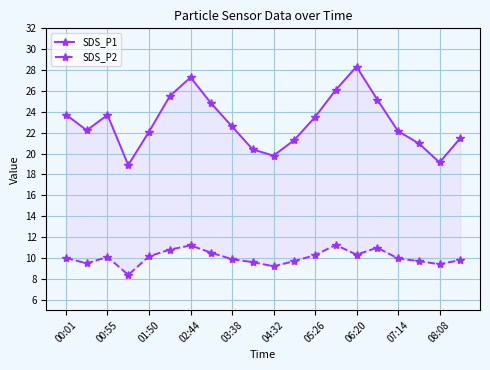

True or false: SDS_P2 and SDS_P1 intersect in this chart.

False